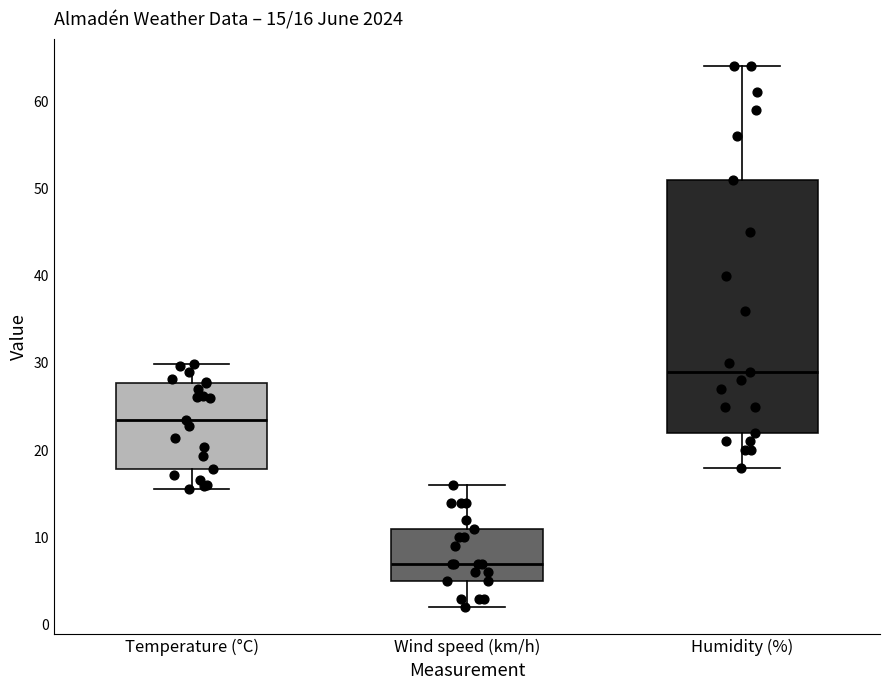

Which box is the tallest, from its lower edge to its upper edge?

Humidity (%)